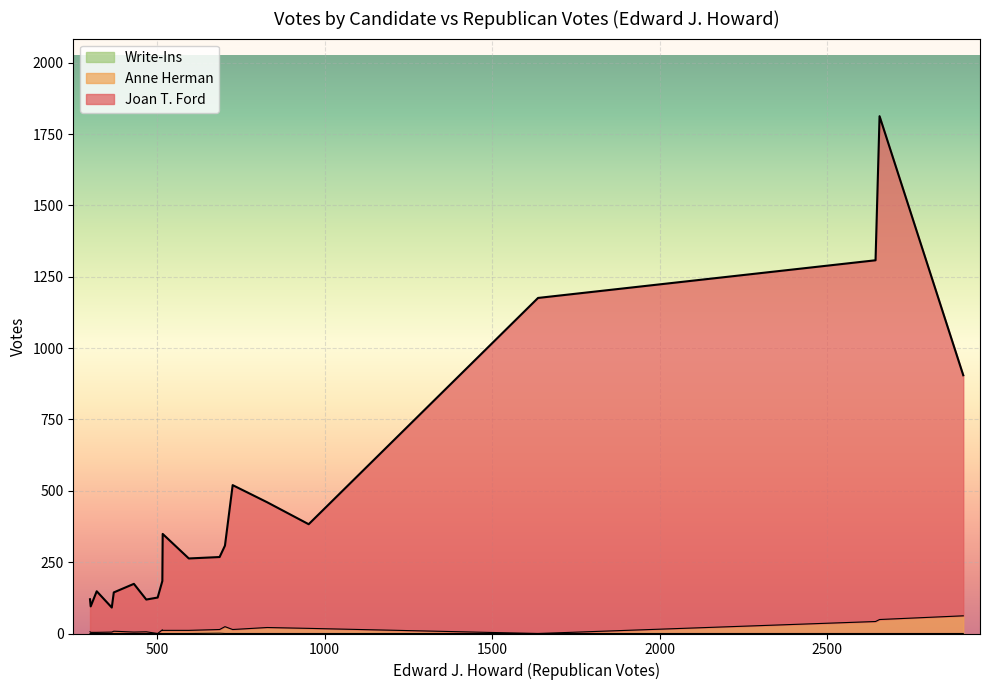

Does the chart display data point markers on the line(s)?

No